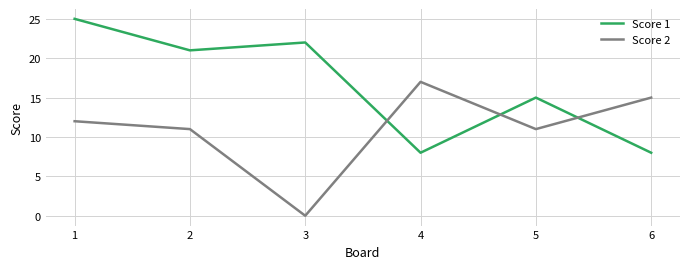

Reading left to right, list all the values displayed in this chart.

Score 1: 1=25	2=21	3=22	4=8	5=15	6=8
Score 2: 1=12	2=11	3=0	4=17	5=11	6=15